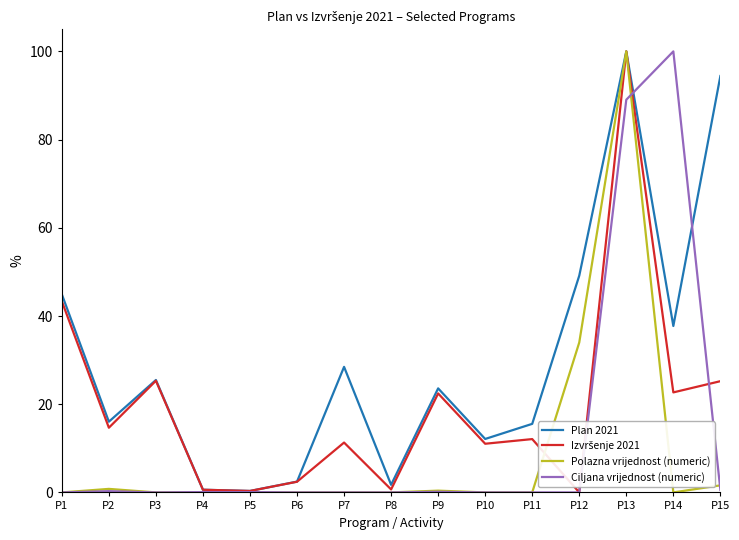

Which series has the largest total across all categories?

Plan 2021